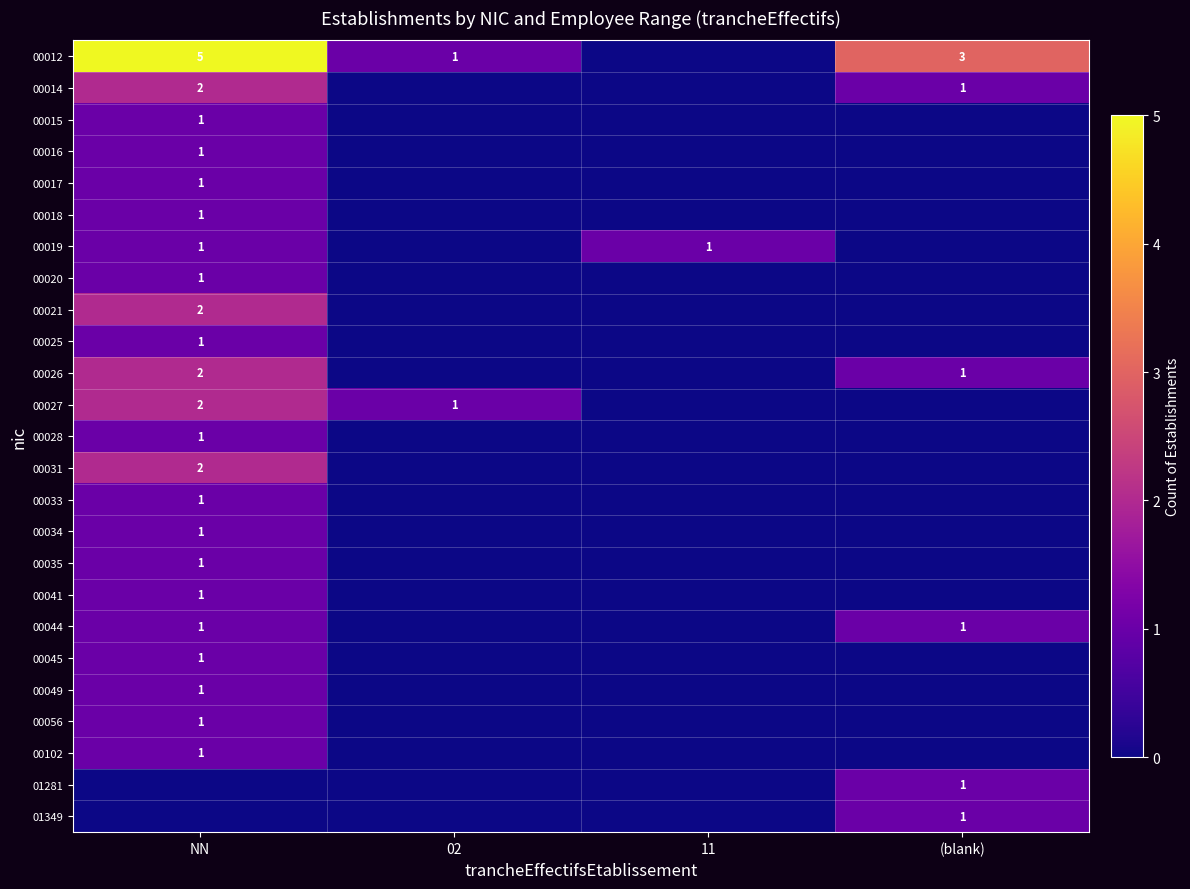

Count the 00027 values in the range 0 to 2.

4